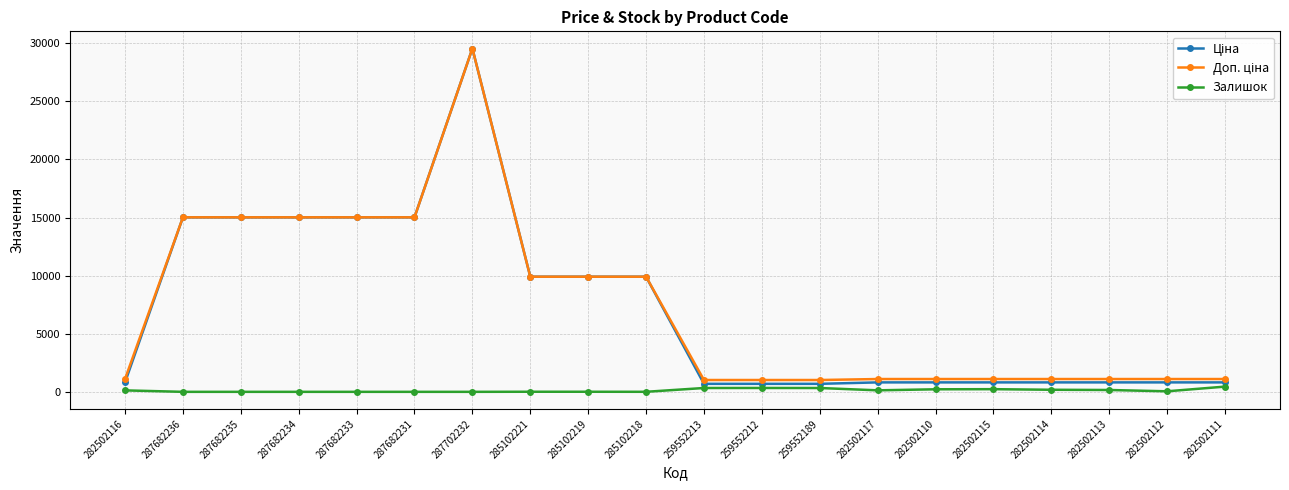

At which category is the sum across all series the highest?

287702232